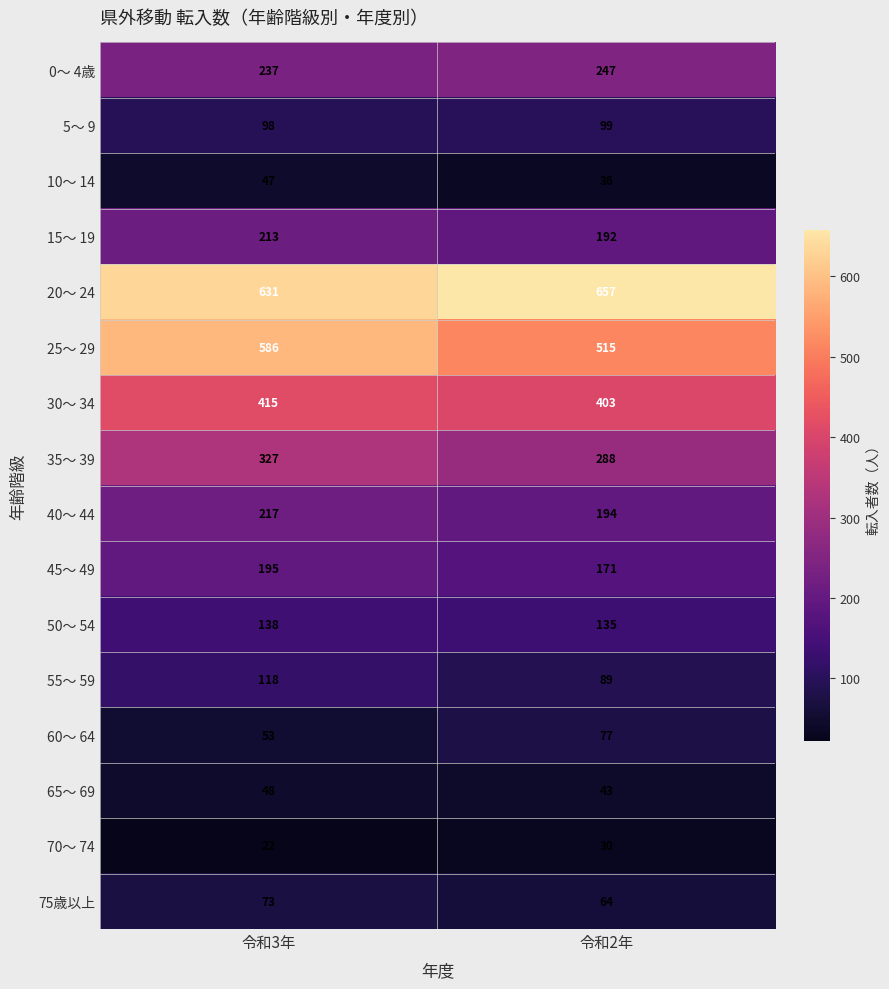

How many series are shown in this chart?

16